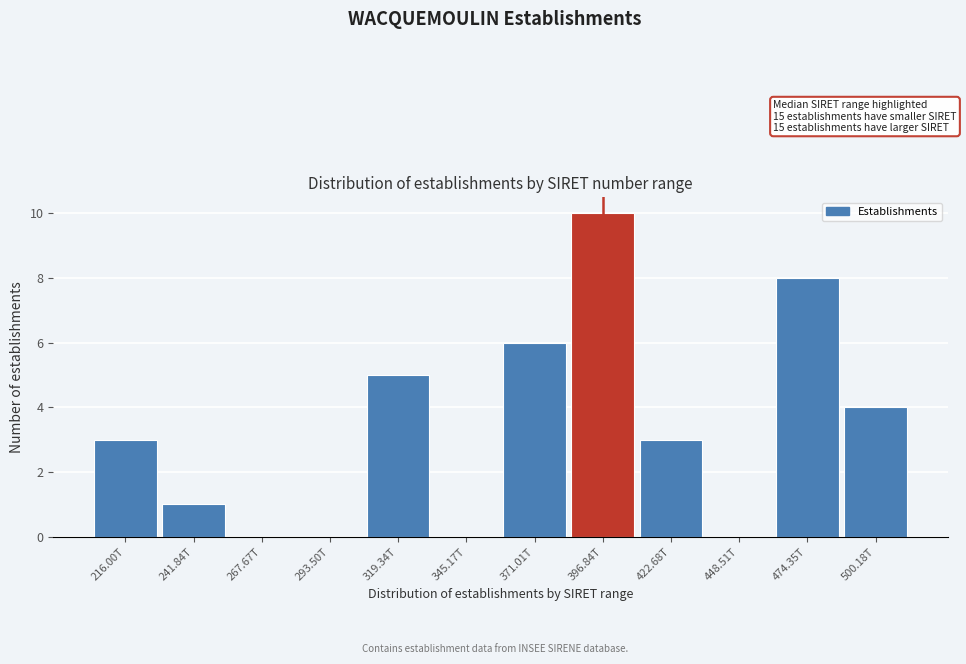

Reading left to right, extract all data points from this chart.

216.00T=3	241.84T=1	267.67T=0	293.50T=0	319.34T=5	345.17T=0	371.01T=6	396.84T=10	422.68T=3	448.51T=0	474.35T=8	500.18T=4